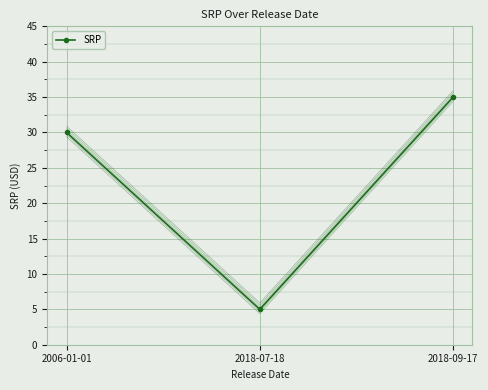

What is the maximum value shown in the chart?

35